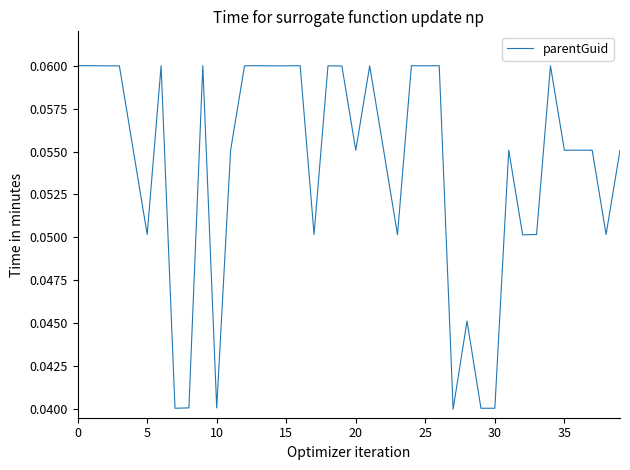

How many lines are shown in the chart?

1